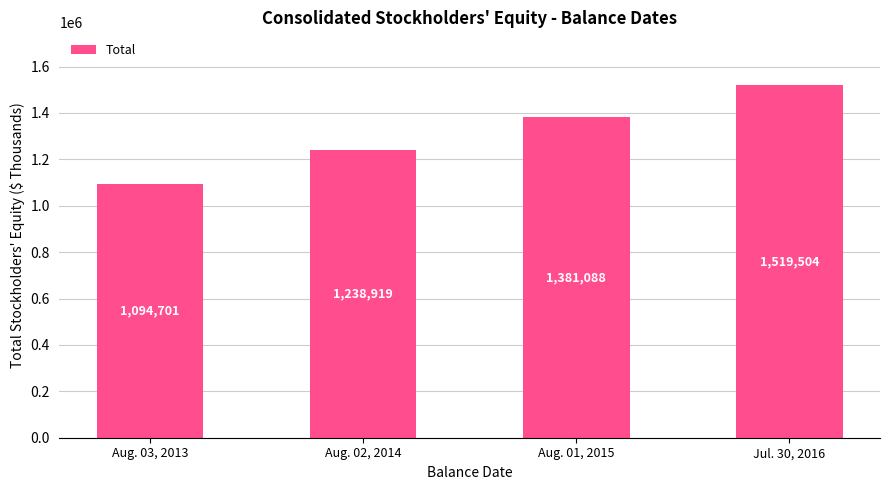

Which category has the lowest value across all series?

Aug. 03, 2013